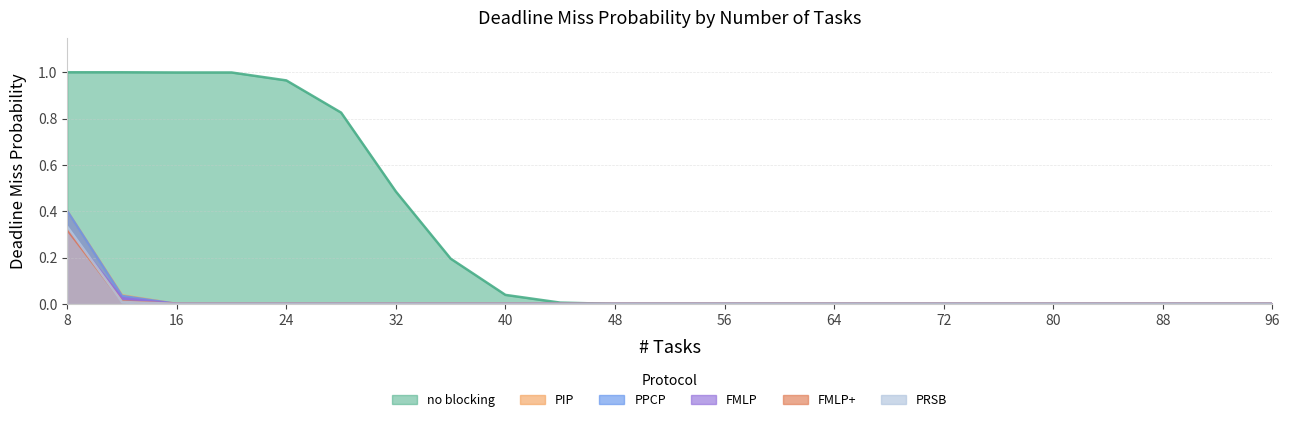

Rank the categories by FMLP+ value from highest to lowest.

8, 12, 16, 20, 24, 28, 32, 36, 40, 44, 48, 52, 56, 60, 64, 68, 72, 76, 80, 84, 88, 92, 96